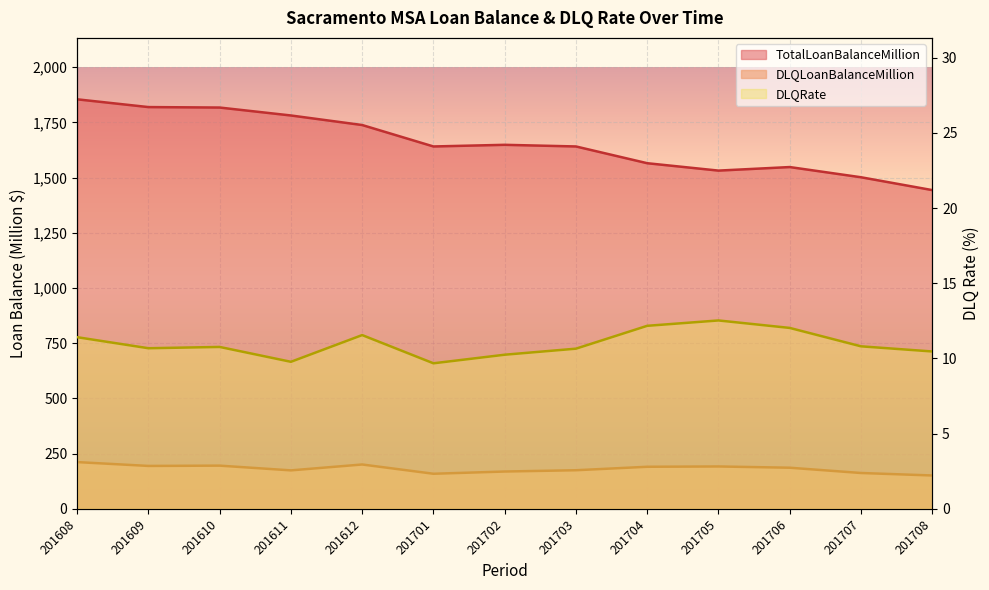

How many data points in DLQLoanBalanceMillion are less than 186?

6